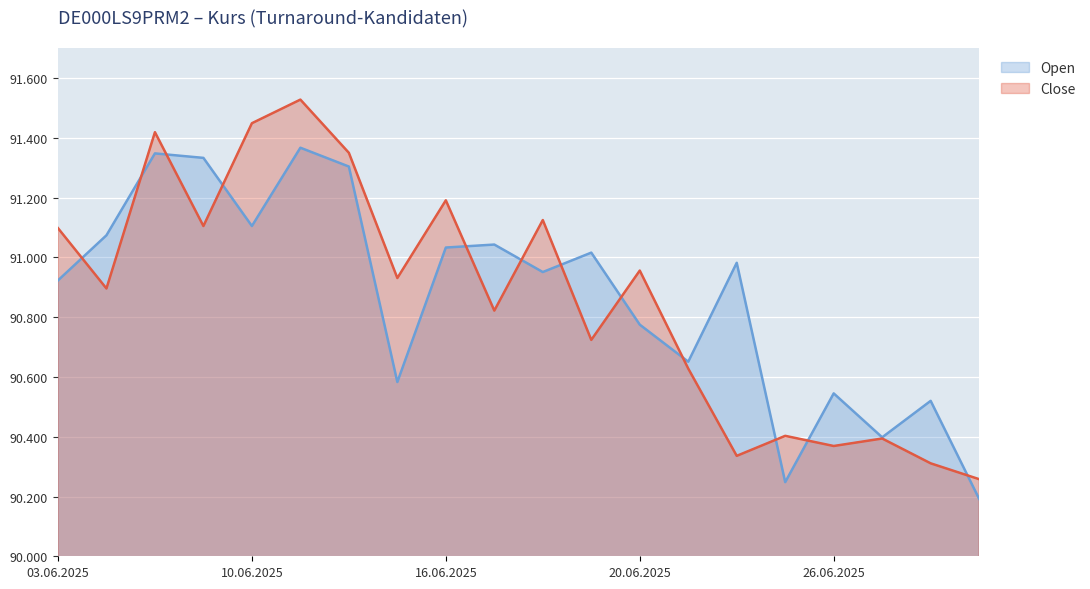

True or false: Open and Close intersect in this chart.

True